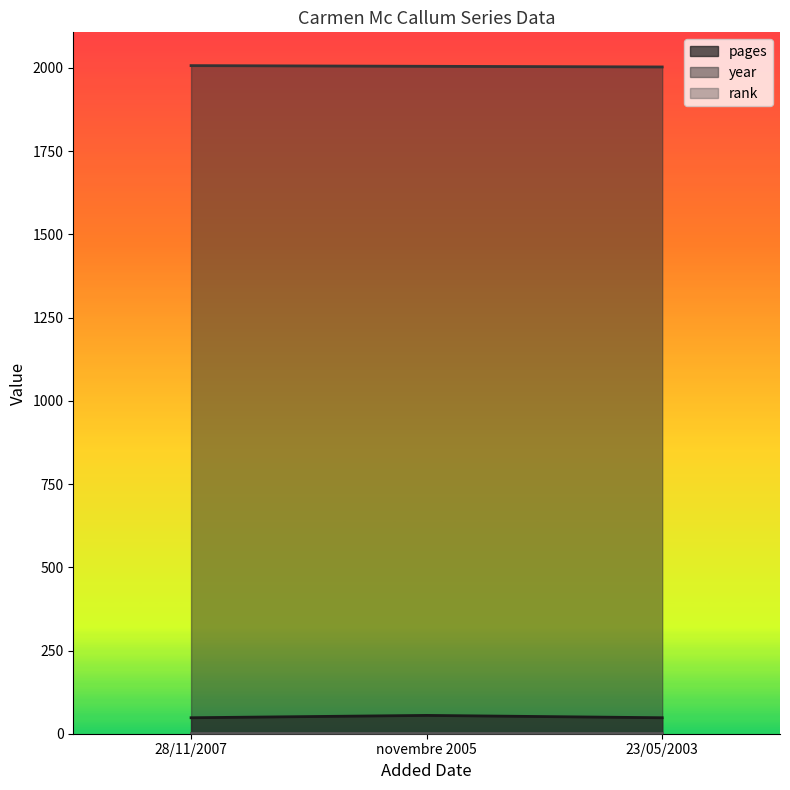

How many pages values are between 48 and 55?

3